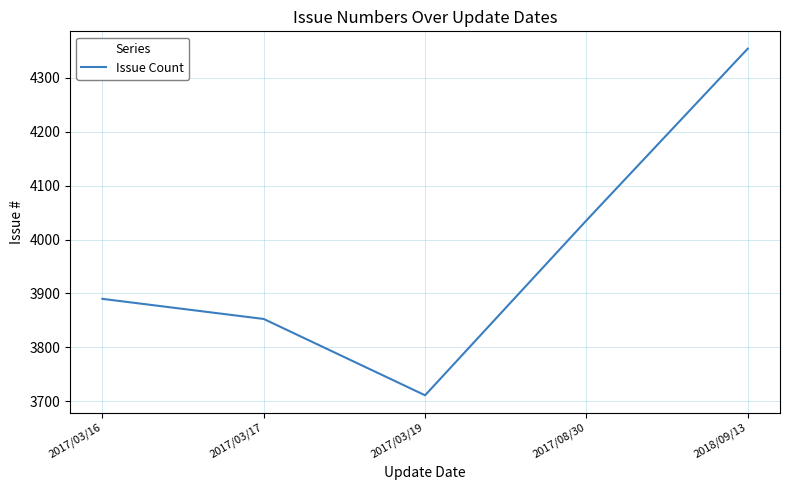

What is the difference between the maximum and minimum values?

643.4